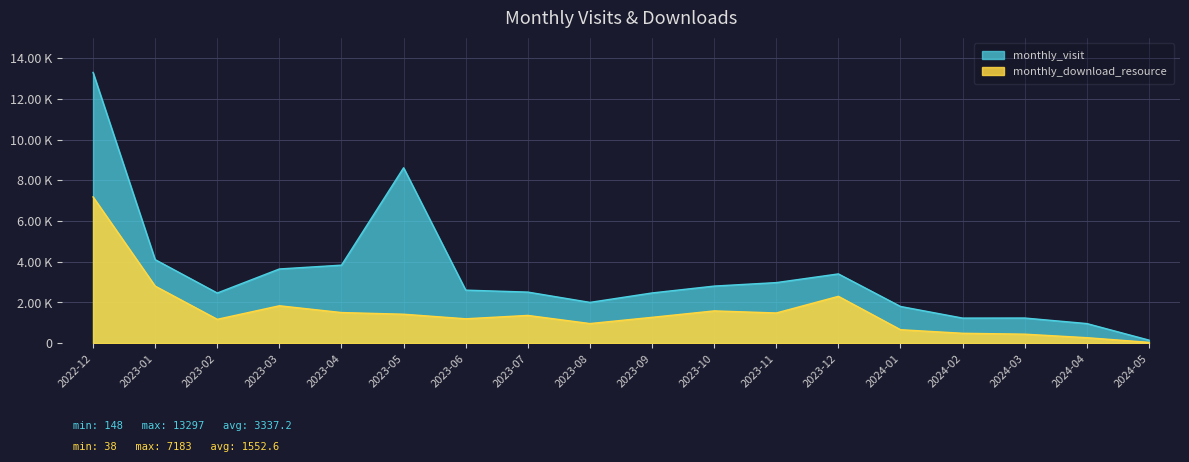

True or false: monthly_download_resource and monthly_visit cross at least once.

False